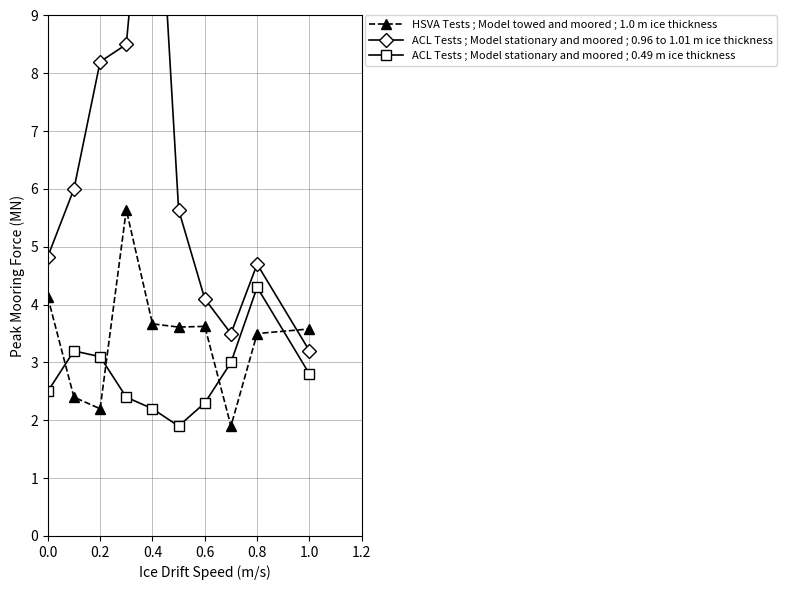

True or false: ACL Tests ; Model stationary and moored ; 0.96 to 1.01 m ice thickness and ACL Tests ; Model stationary and moored ; 0.49 m ice thickness intersect in this chart.

False